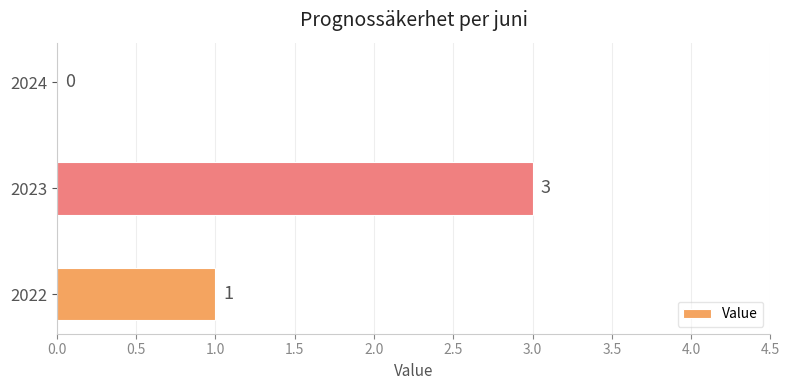

Reading bottom to top, transcribe all the data shown in this chart.

2022=1	2023=3	2024=0